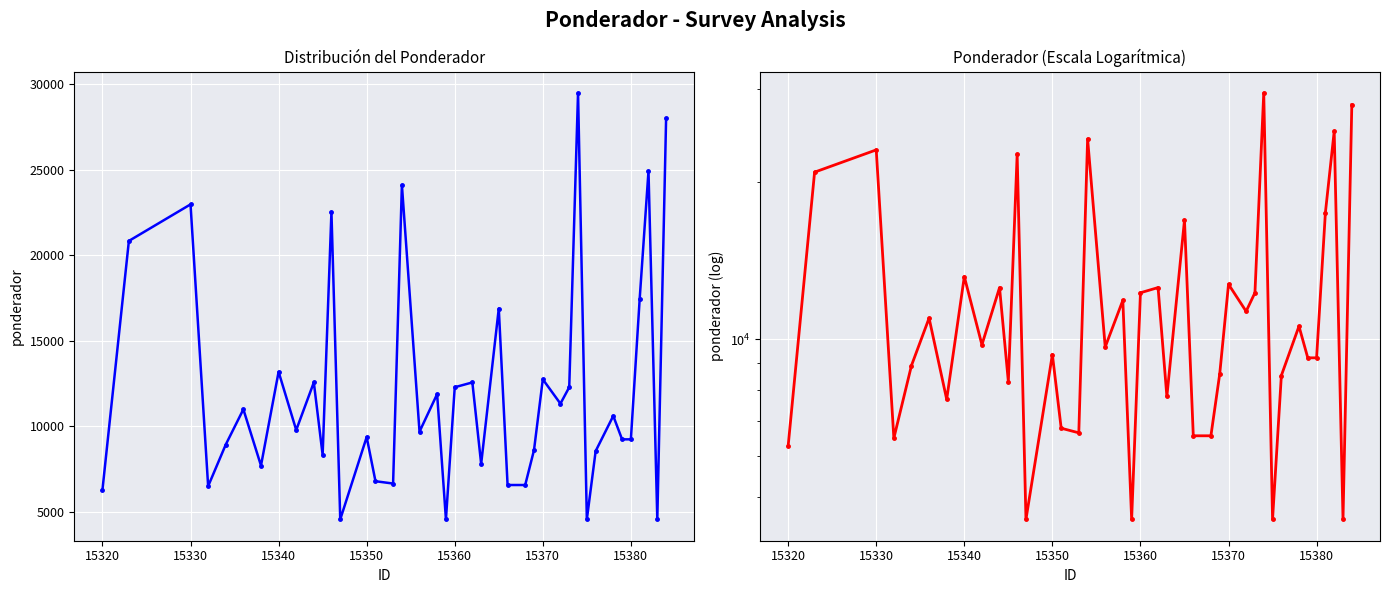

Count the number of data series in this chart.

2